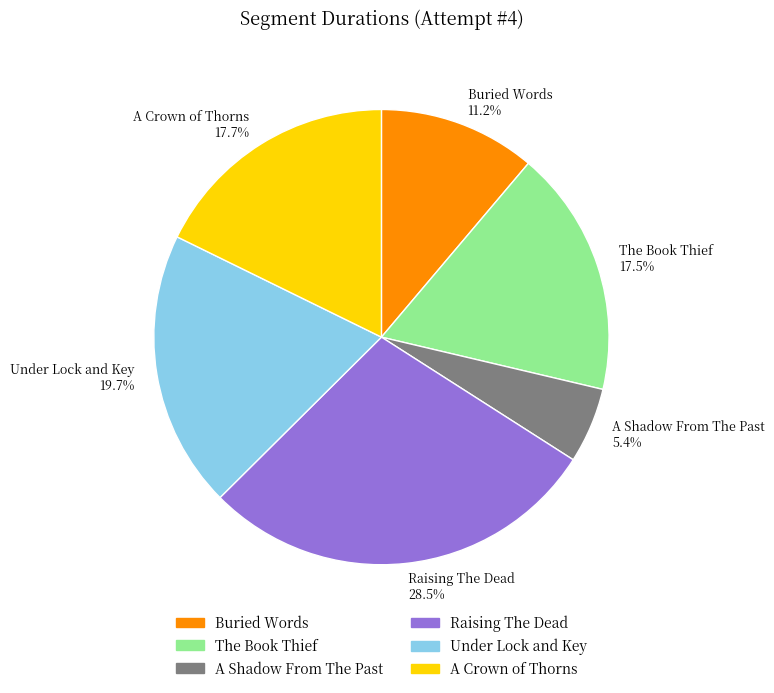

Is it true that Under Lock and Key is 31% of the pie?

False